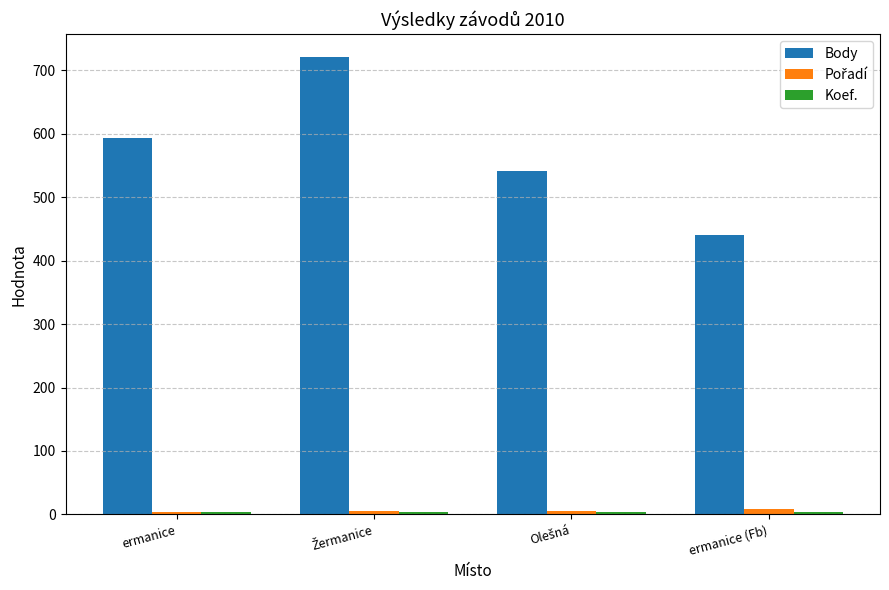

Is it true that Body equals 149 at ermanice (Fb)?

False